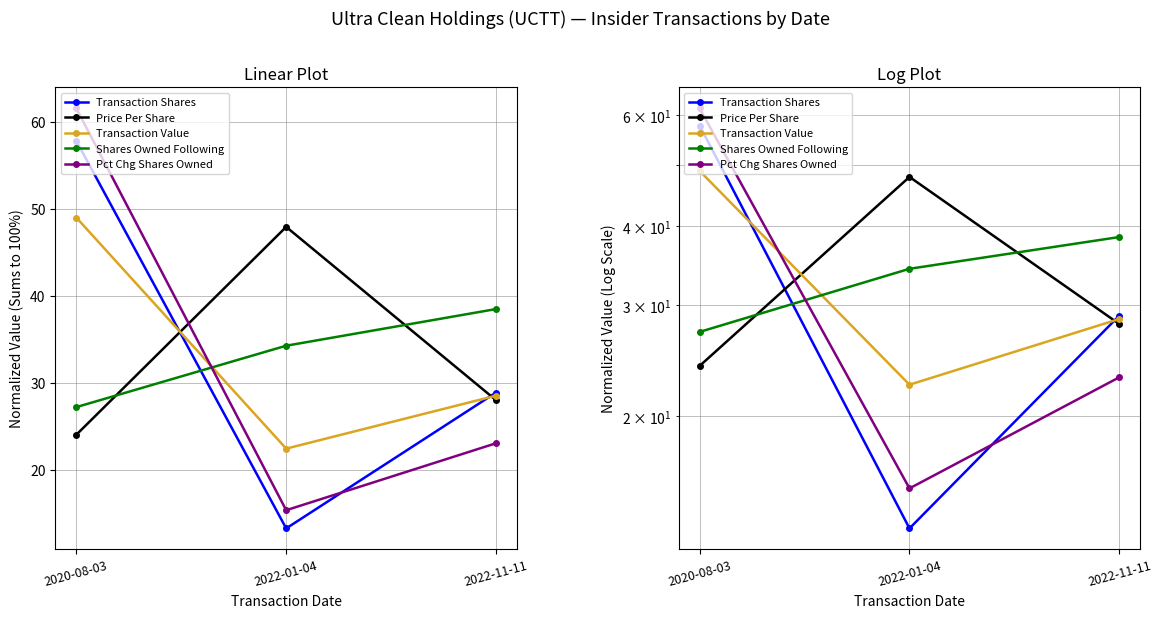

At which label does Transaction Value reach its minimum?

2022-01-04